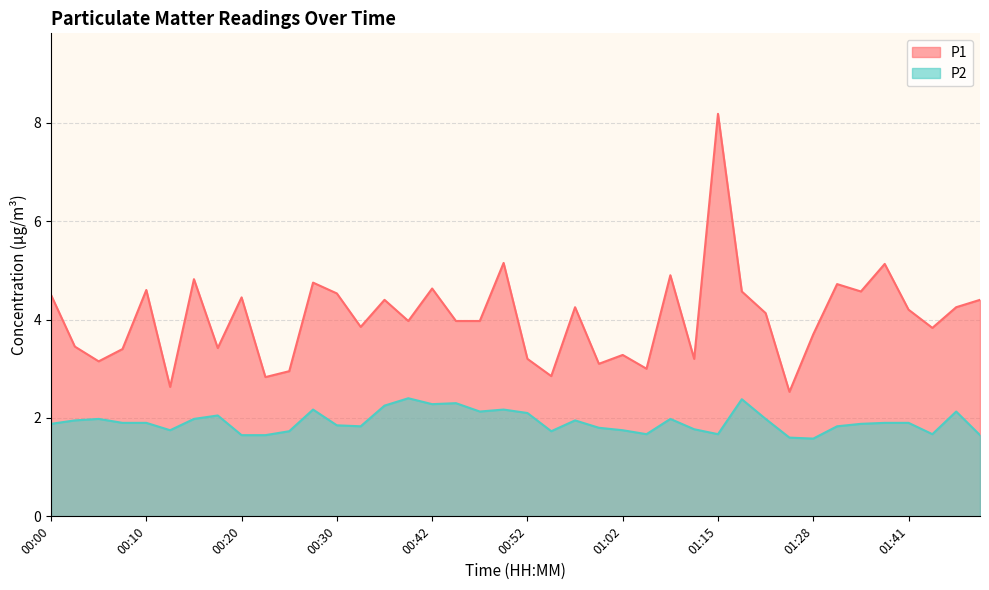

At which label does P1 reach its peak?

01:15